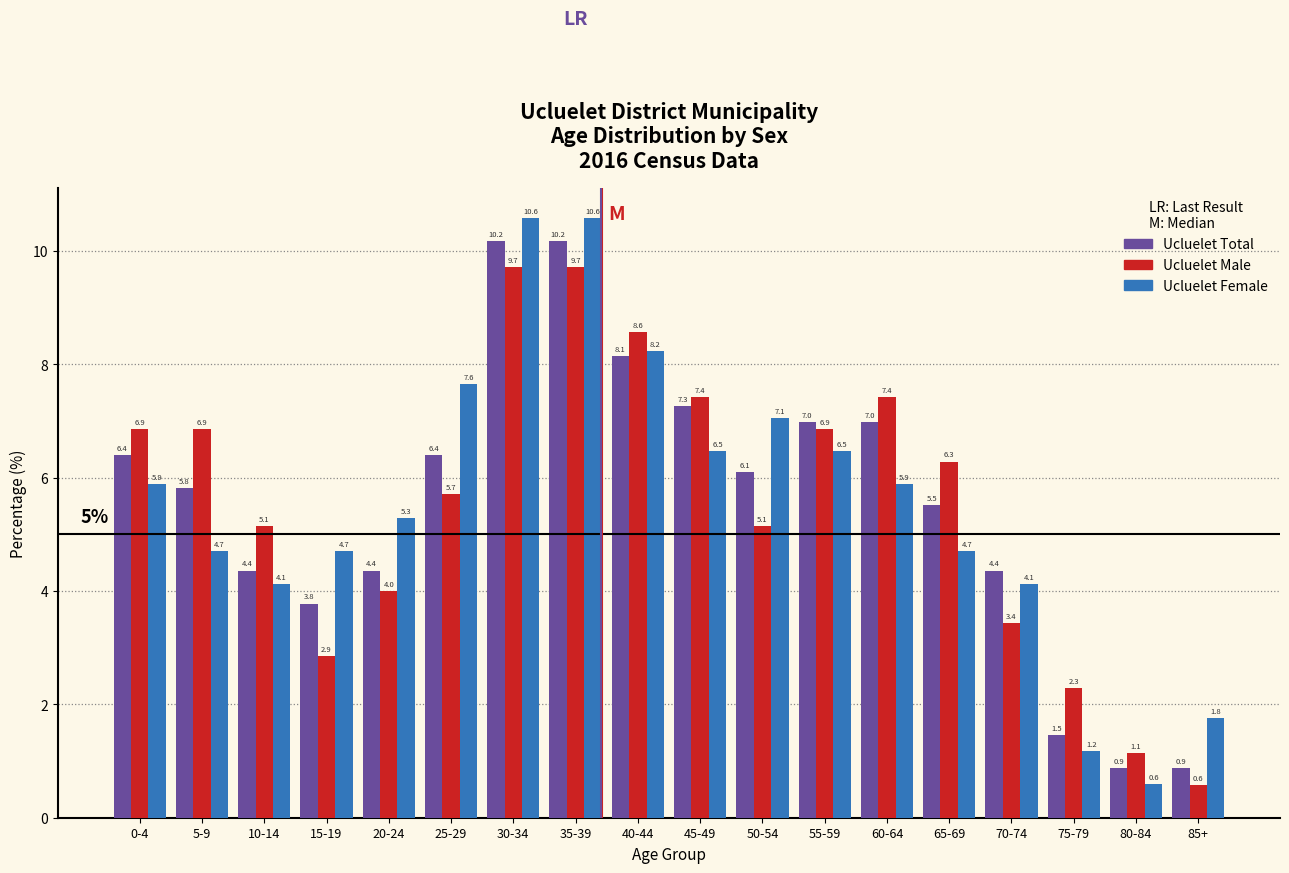

Reading right to left, list all the values displayed in this chart.

Ucluelet Total: 0.9	0.9	1.5	4.4	5.5	7.0	7.0	6.1	7.3	8.1	10.2	10.2	6.4	4.4	3.8	4.4	5.8	6.4
Ucluelet Male: 0.6	1.1	2.3	3.4	6.3	7.4	6.9	5.1	7.4	8.6	9.7	9.7	5.7	4.0	2.9	5.1	6.9	6.9
Ucluelet Female: 1.8	0.6	1.2	4.1	4.7	5.9	6.5	7.1	6.5	8.2	10.6	10.6	7.6	5.3	4.7	4.1	4.7	5.9